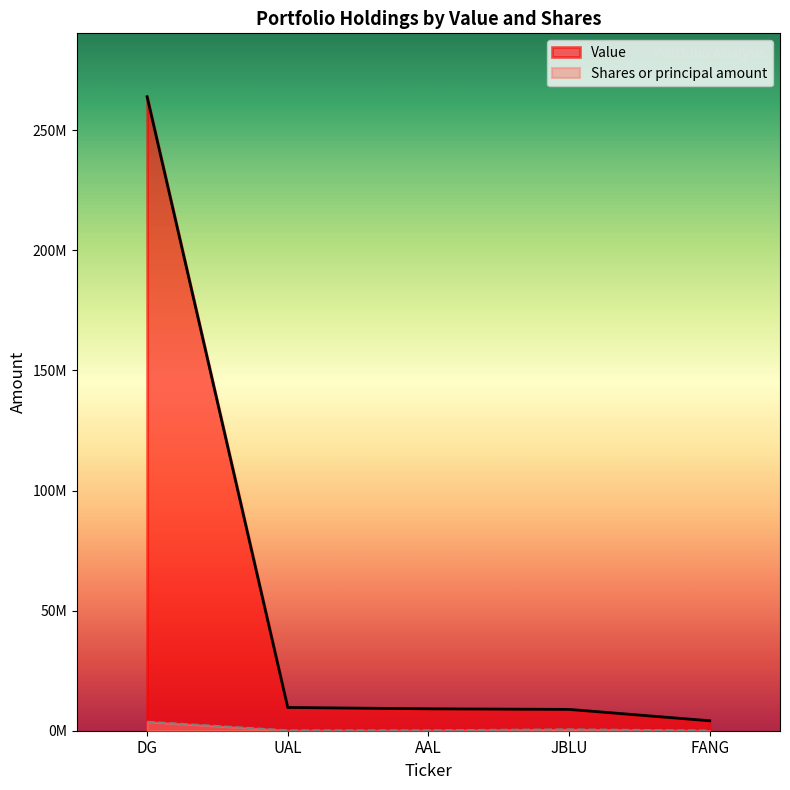

What is the difference between the highest and lowest values at DG?

260260990